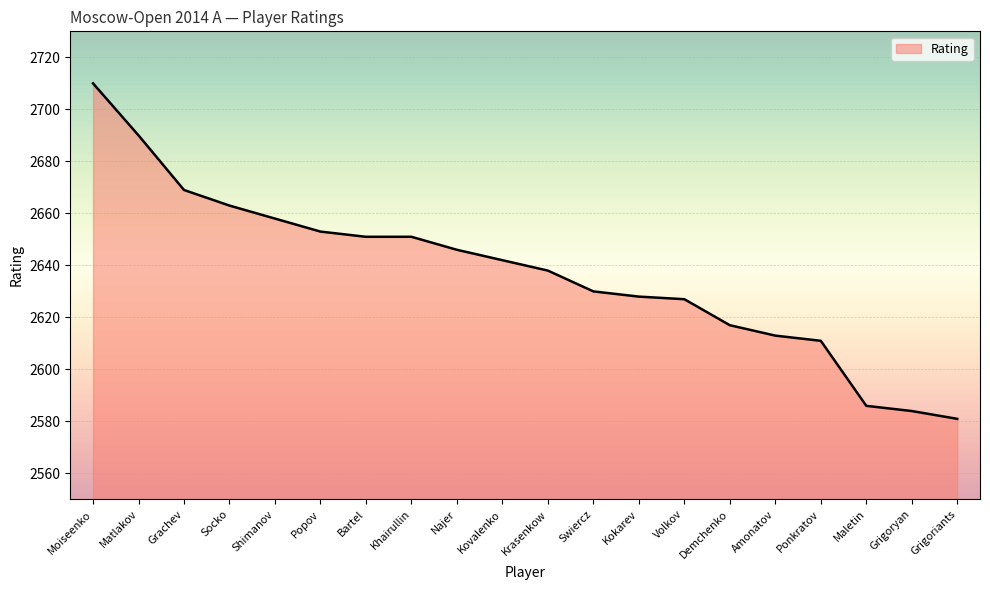

Reading left to right, transcribe all the data shown in this chart.

2710	2690	2669	2663	2658	2653	2651	2651	2646	2642	2638	2630	2628	2627	2617	2613	2611	2586	2584	2581